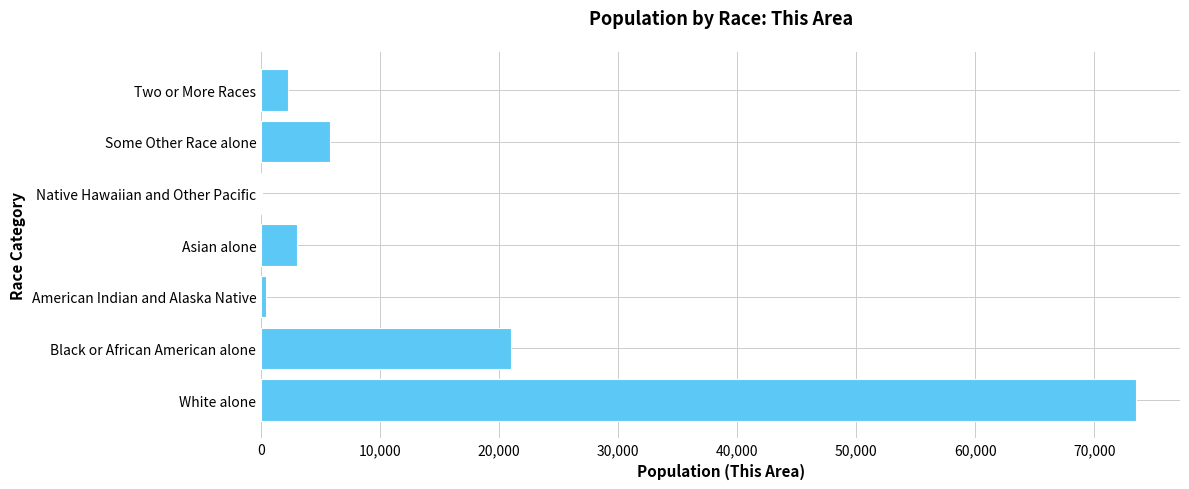

Between Black or African American alone and White alone, which is larger?

White alone